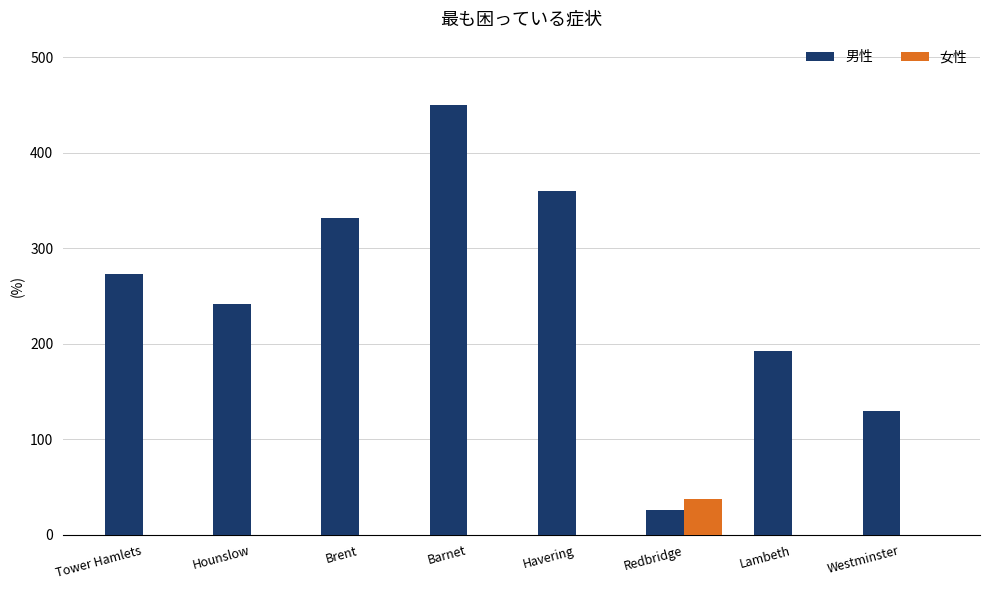

Is it true that 女性 equals 38 at Redbridge?

True